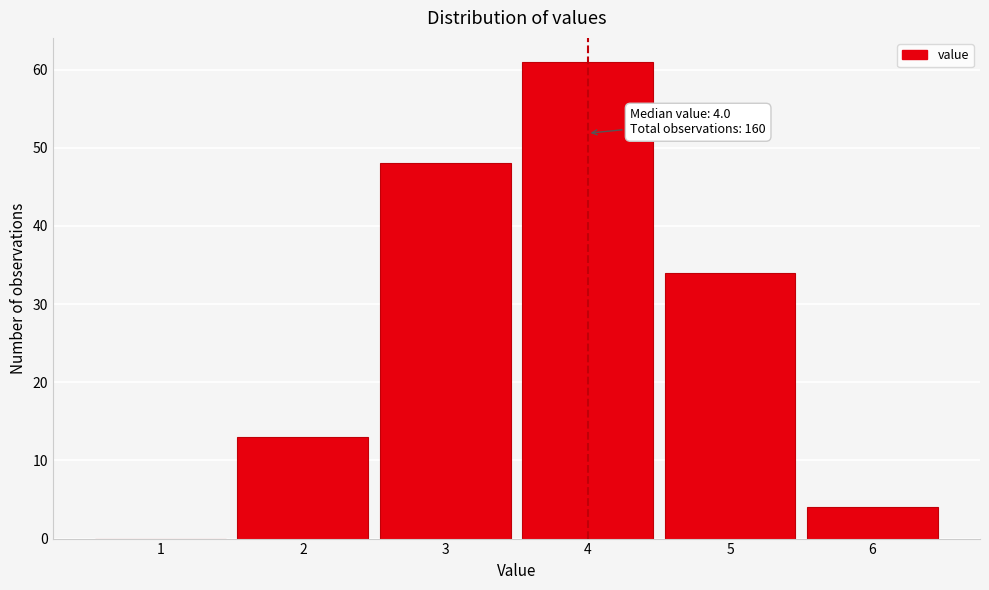

Reading left to right, what are all the values shown in this chart?

1=0	2=13	3=48	4=61	5=34	6=4